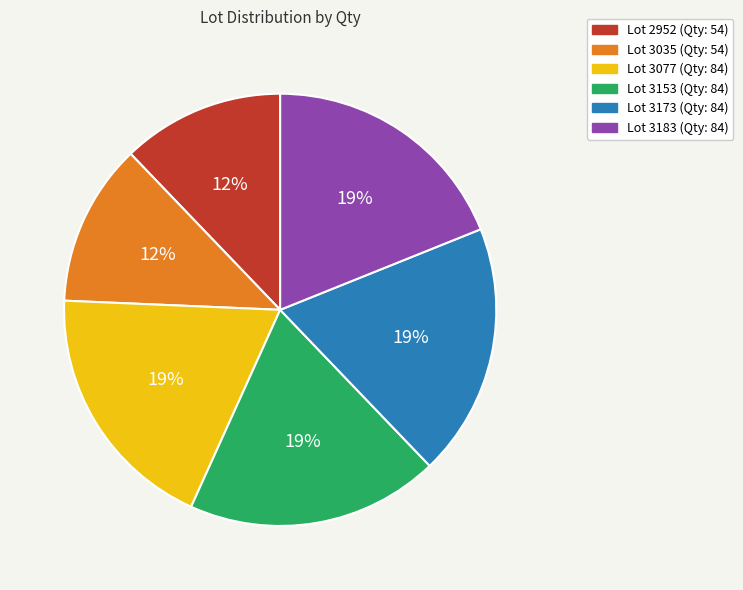

To the nearest percent, what is the difference between the largest and smallest slice percentages?

7%